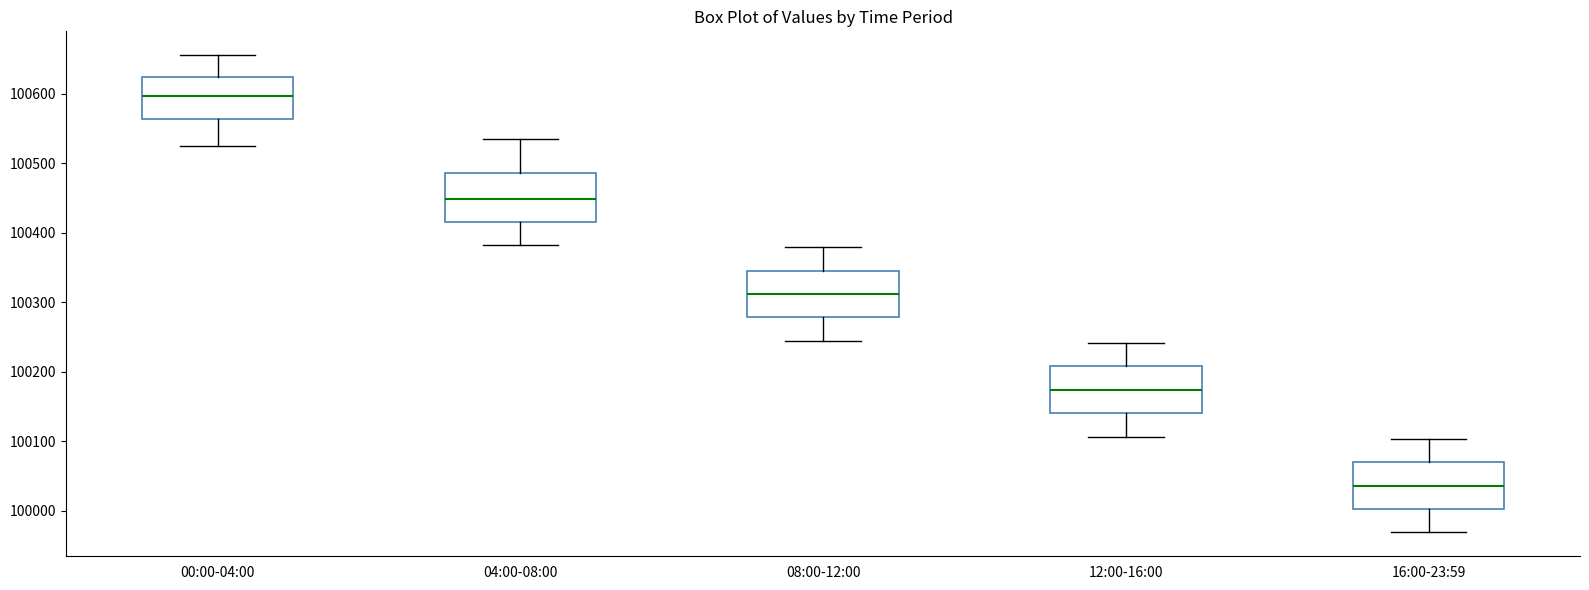

Reading left to right, read every box against the y-axis: the position of its median line, the range the box covers, and the ends of its whiskers. The values are not printed on the chart, so give them approximately, as read against the axis.

00:00-04:00: median 100600, box 100560 to 100620, whiskers 100530 to 100660
04:00-08:00: median 100450, box 100420 to 100490, whiskers 100380 to 100540
08:00-12:00: median 100310, box 100280 to 100350, whiskers 100240 to 100380
12:00-16:00: median 100170, box 100140 to 100210, whiskers 100110 to 100240
16:00-23:59: median 100040, box 100000 to 100070, whiskers 99970 to 100100